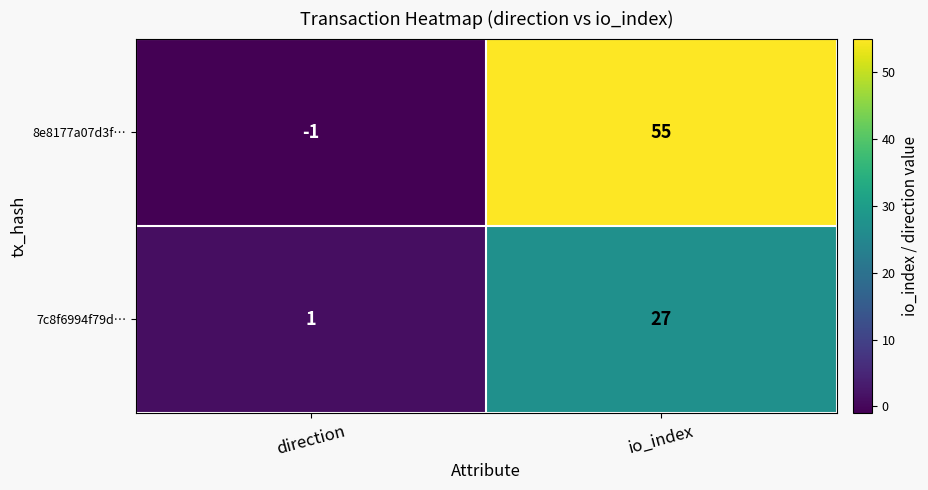

Is it true that 7c8f6994f79d… equals 1 at direction?

True